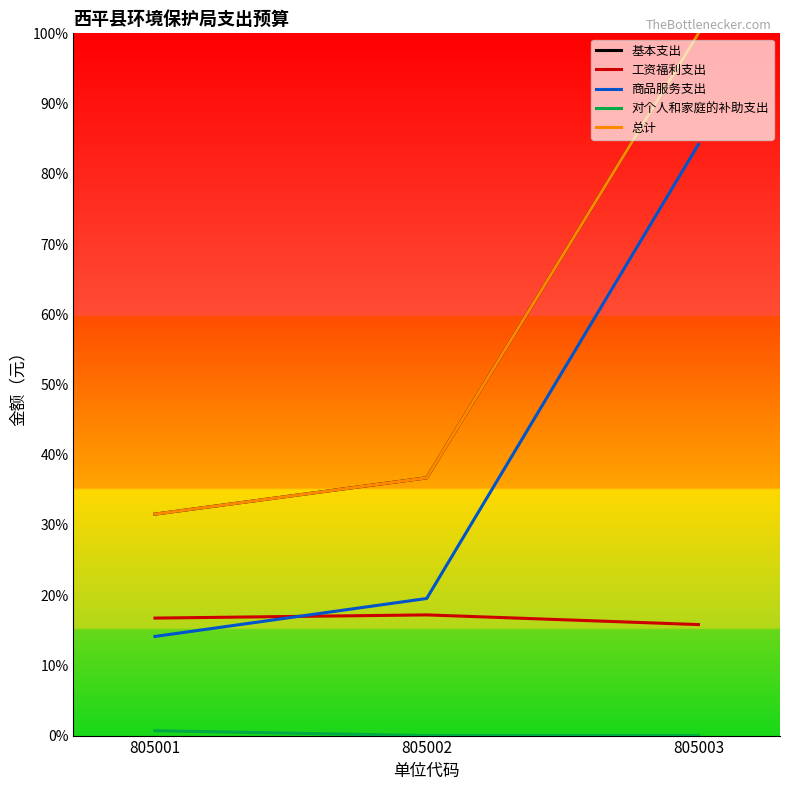

What is the difference between the 商品服务支出 values at 805001 and 805003?

70.1